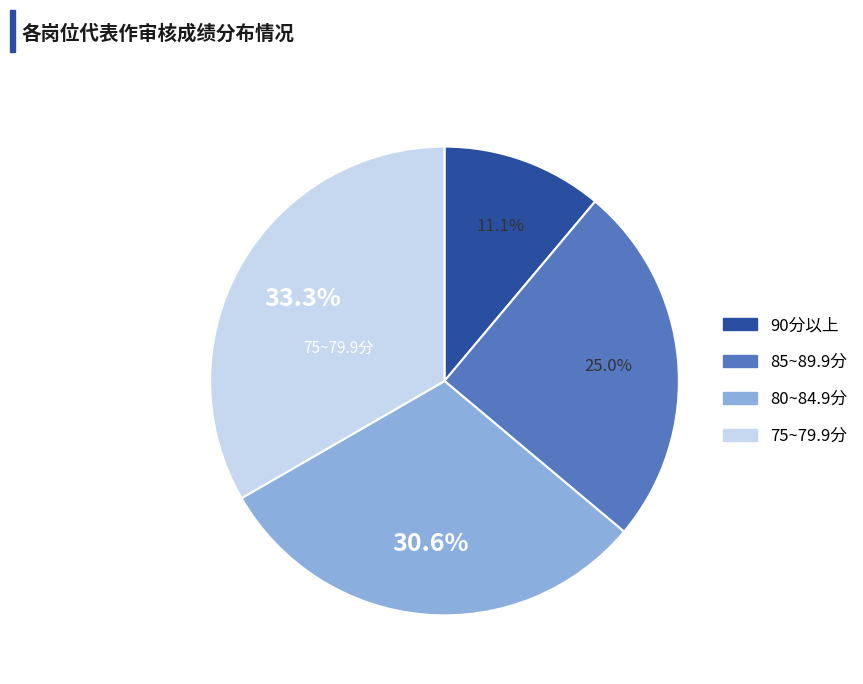

Is there any slice that represents more than half of the pie?

No